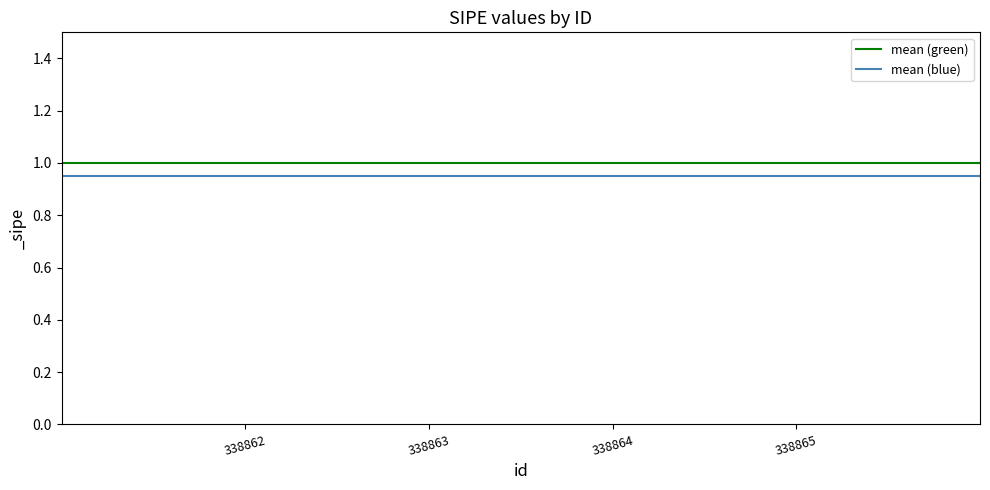

Rank the series at 338863 from lowest to highest value.

mean (blue), mean (green)